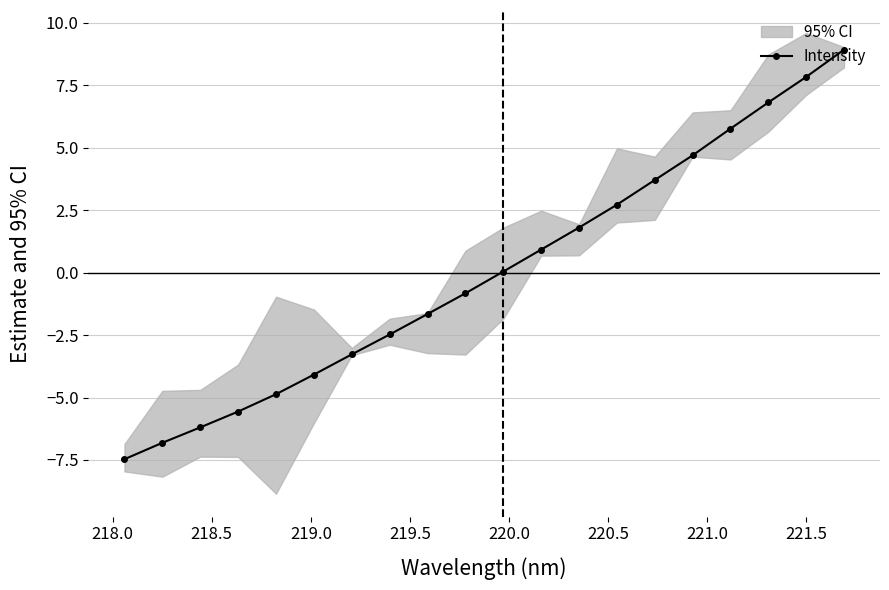

How many negative values are there?

10